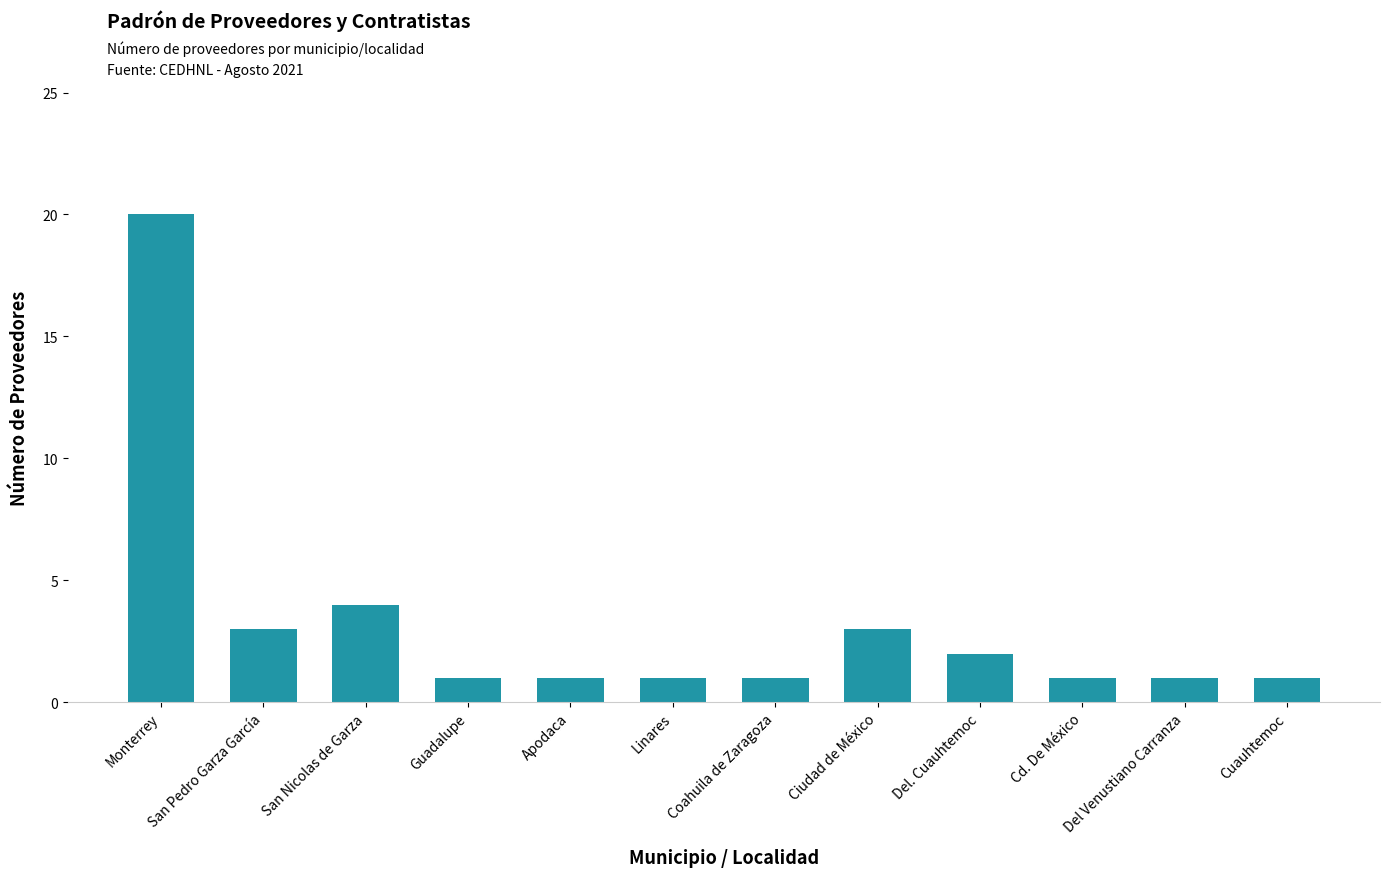

What is the sum of the values at Apodaca and Guadalupe?

2